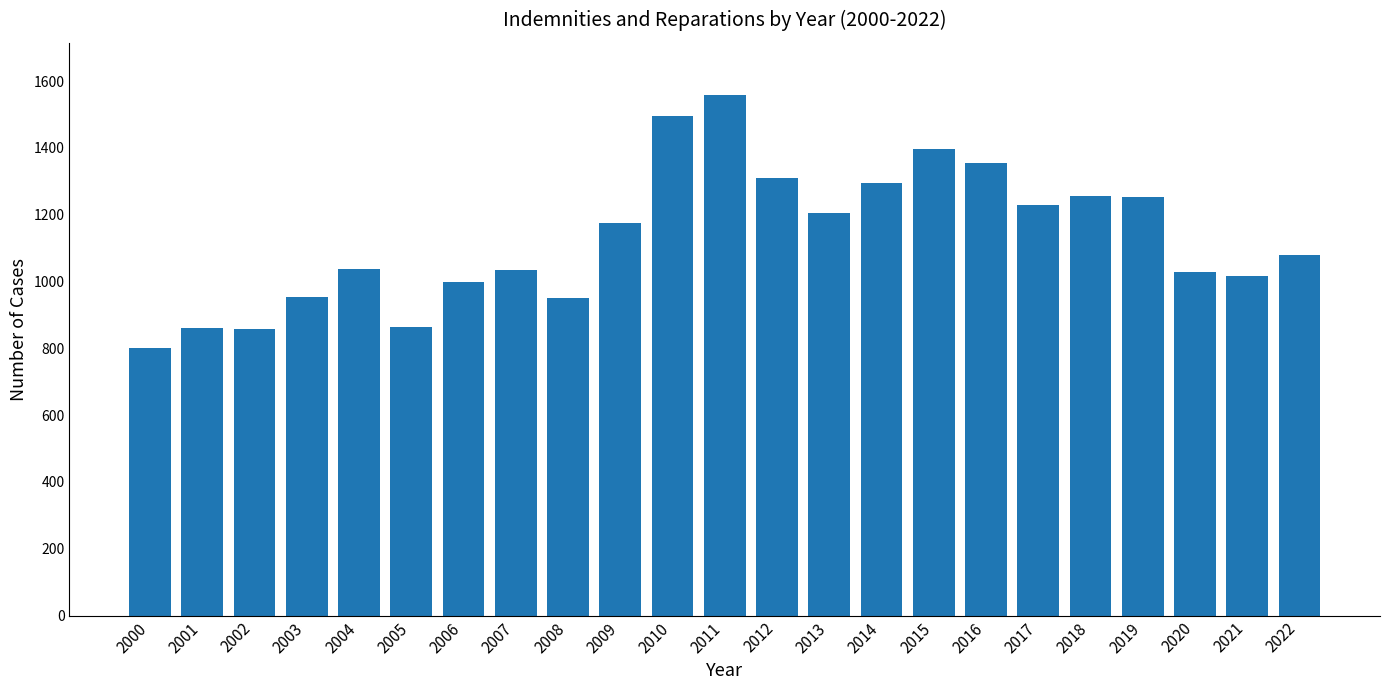

What is the change in value from 2007 to 2021?

-16